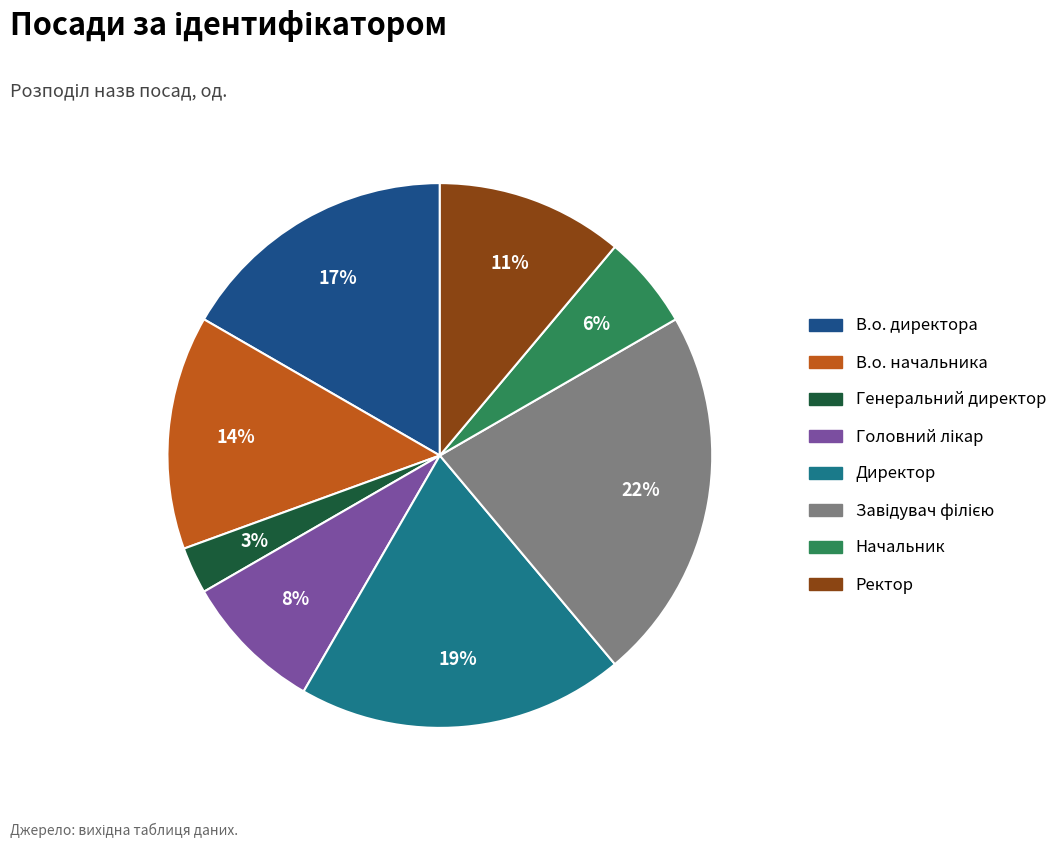

How many segments does this pie chart have?

8